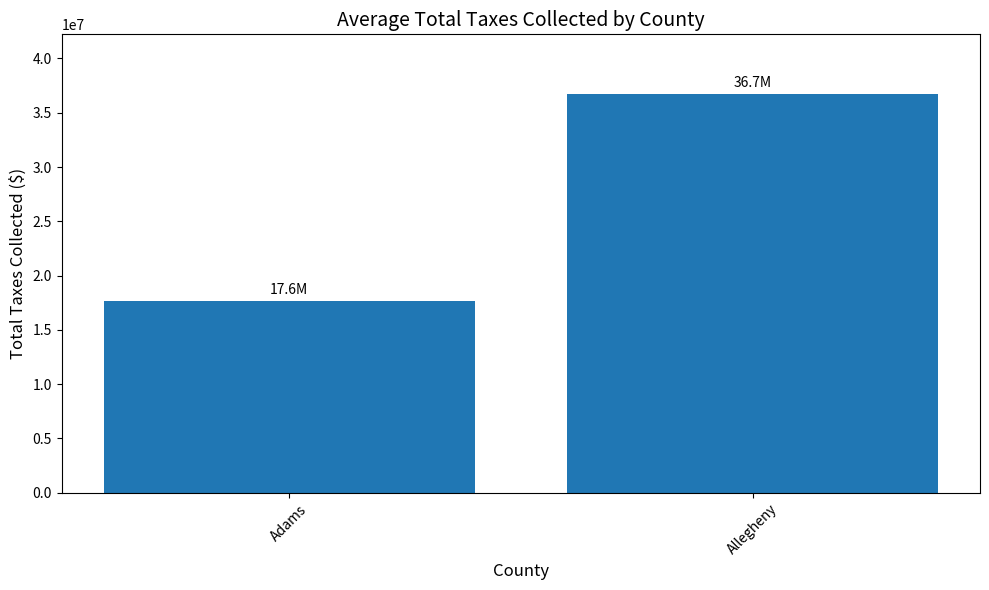

Rank the categories by value from highest to lowest.

Allegheny, Adams